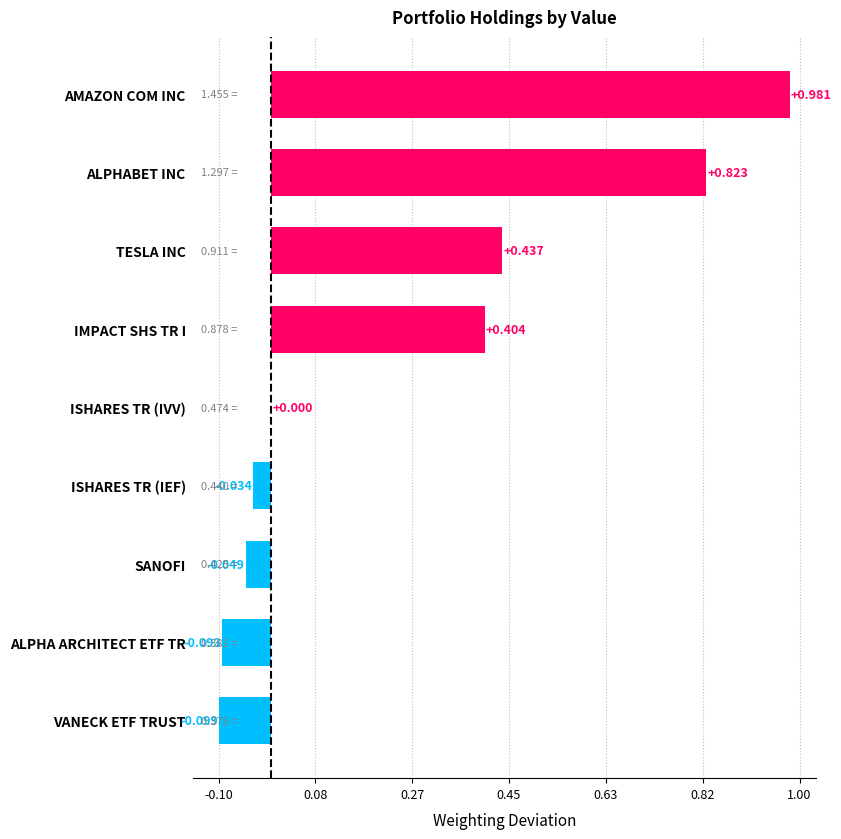

What is the sum of all values?

2.4